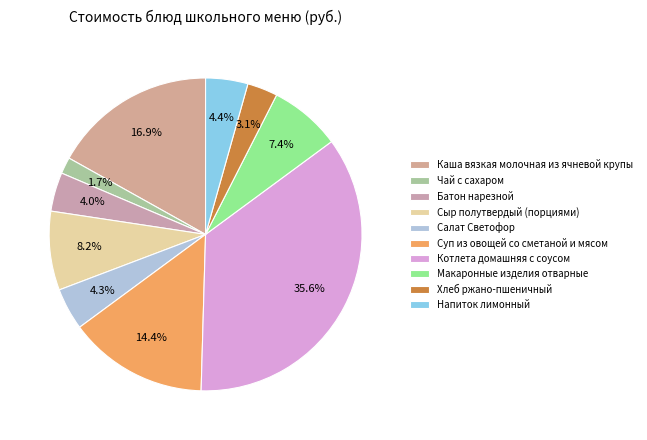

How many segments does this pie chart have?

10